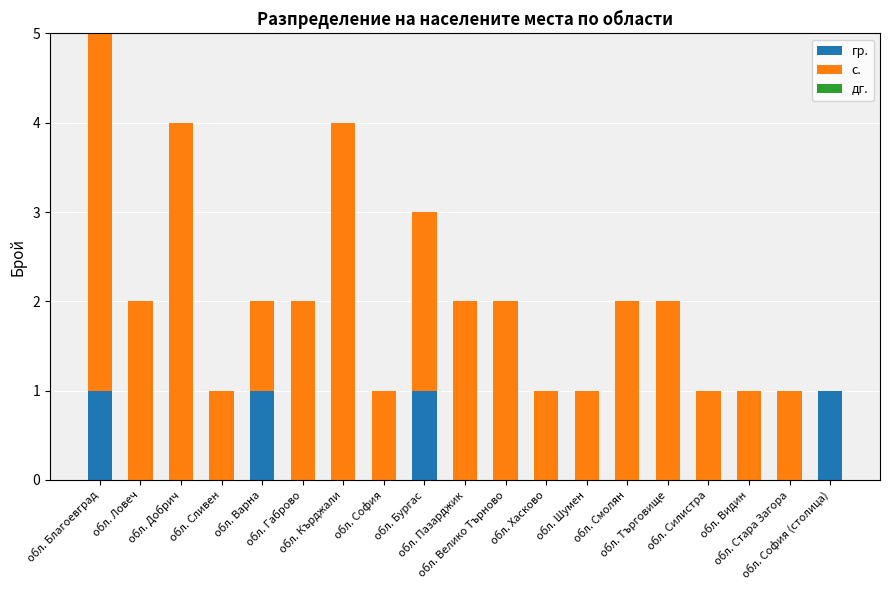

What is the sum of all гр. values?

4